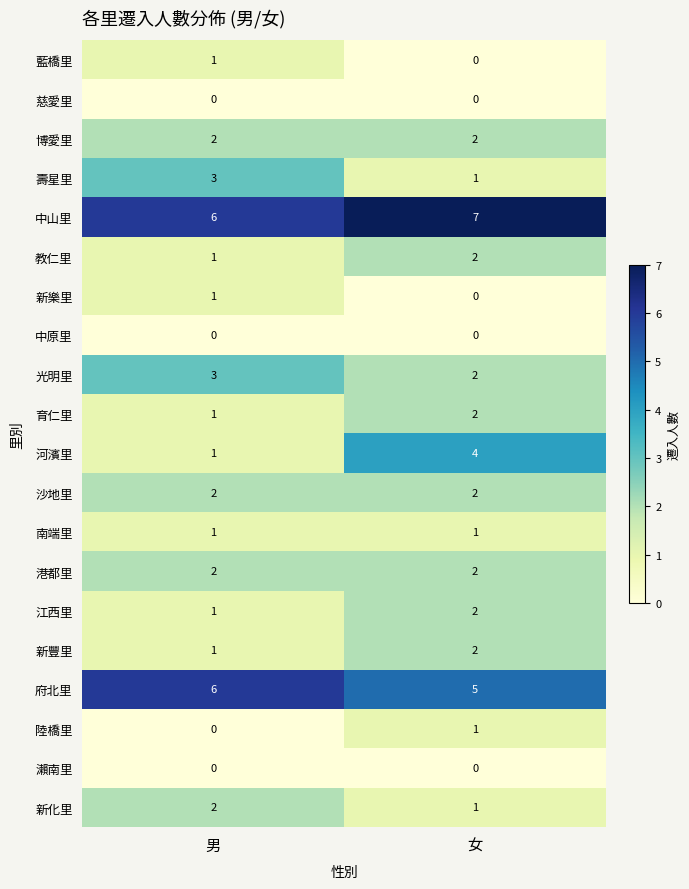

Which series changed the most between 男 and 女?

河濱里